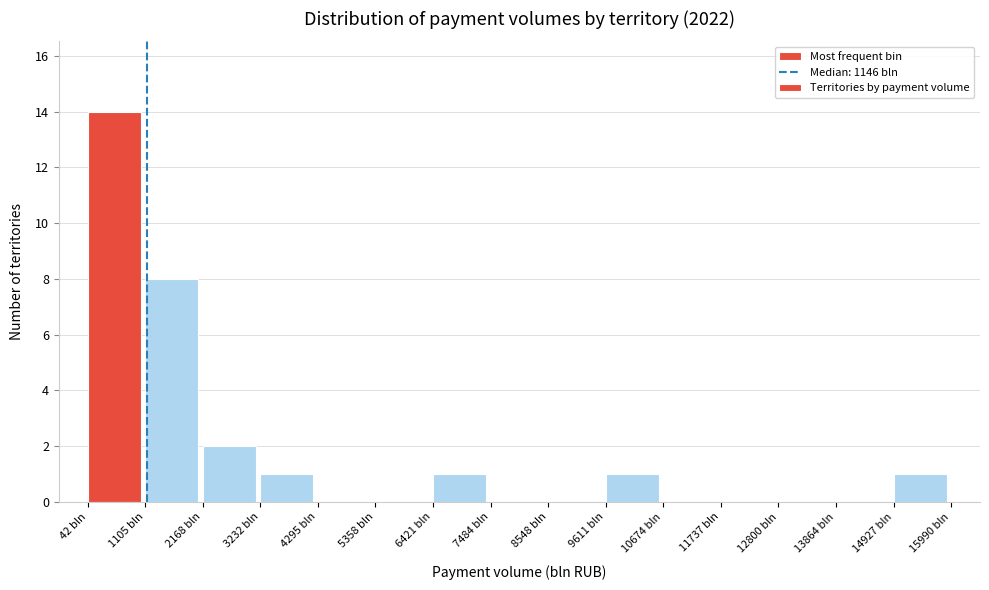

How tall is the bar that spans 0 to 1200 on the x-axis? Neither the bar edges nor the heights are printed on the chart, so give them approximately, as read against the axes.

14